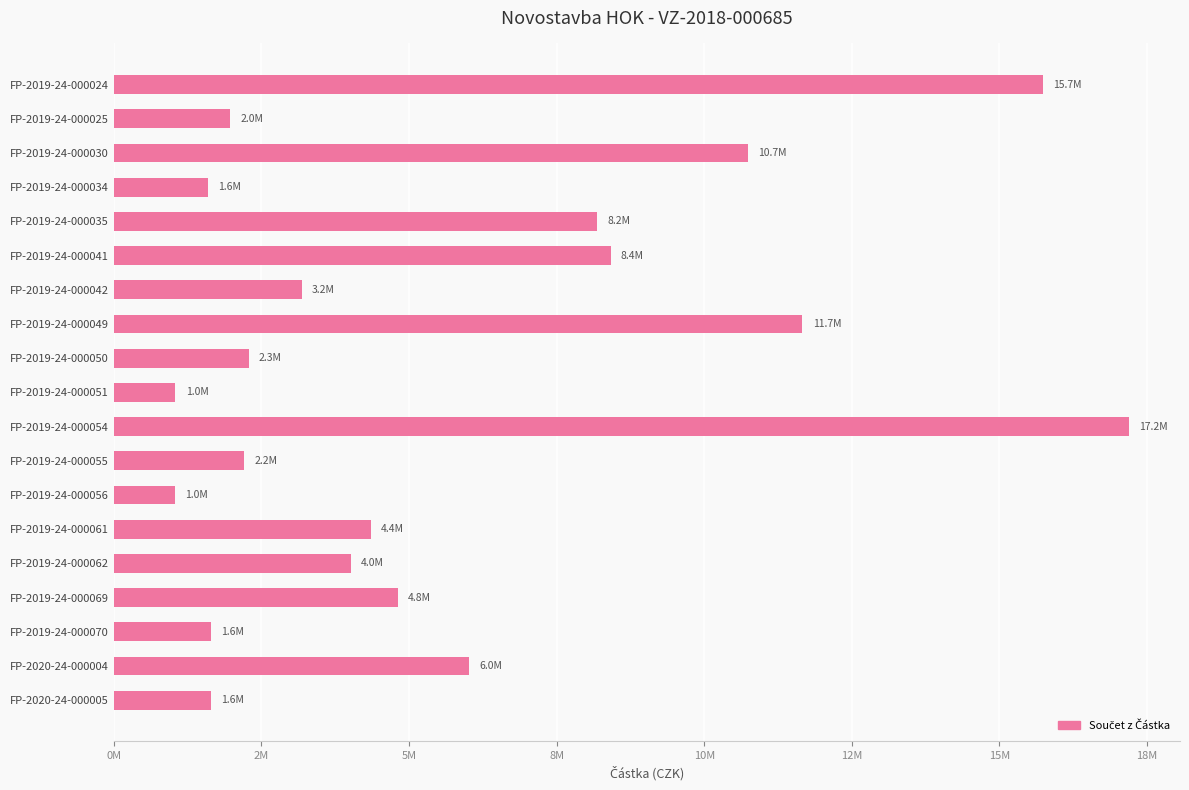

Does the chart contain any negative values?

No